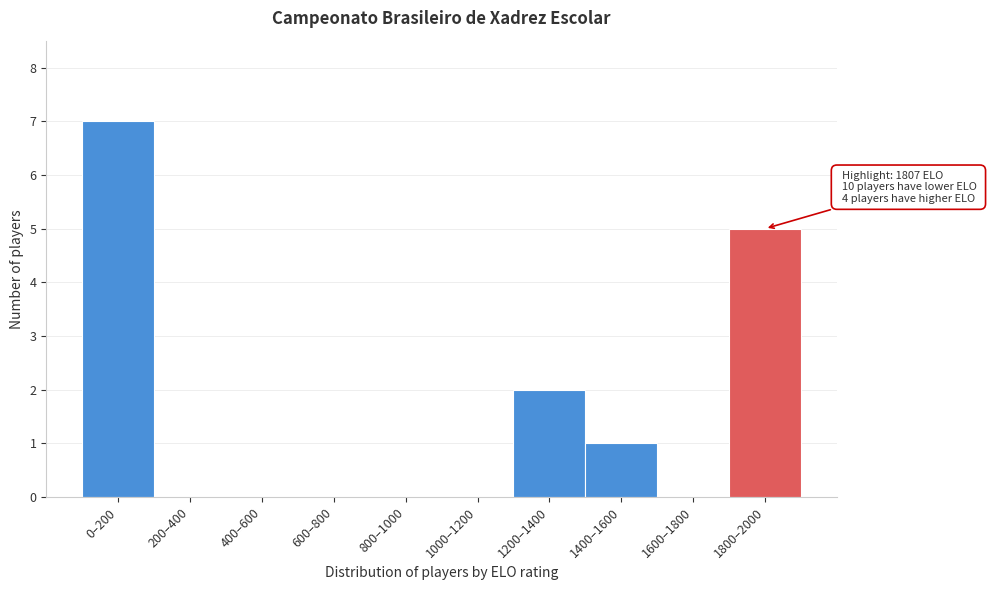

Reading left to right, extract all data points from this chart.

0–200=7	200–400=0	400–600=0	600–800=0	800–1000=0	1000–1200=0	1200–1400=2	1400–1600=1	1600–1800=0	1800–2000=5